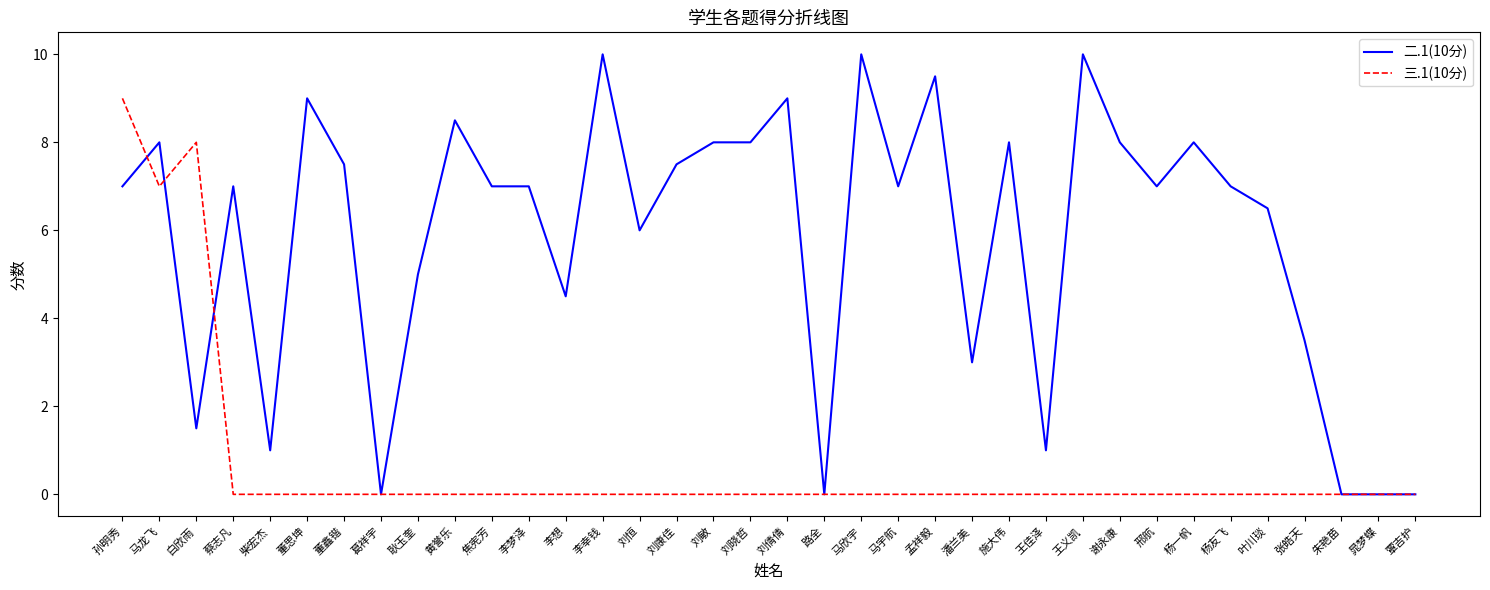

What is the difference between the 二.1(10分) values at 蔡志凡 and 叶川琰?

0.5